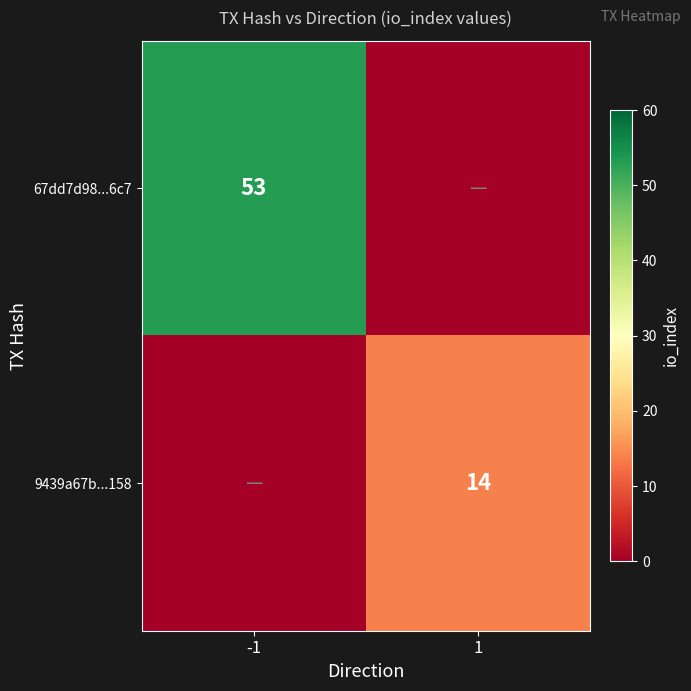

True or false: 9439a67b...158 has a value of 14 at 1.

True